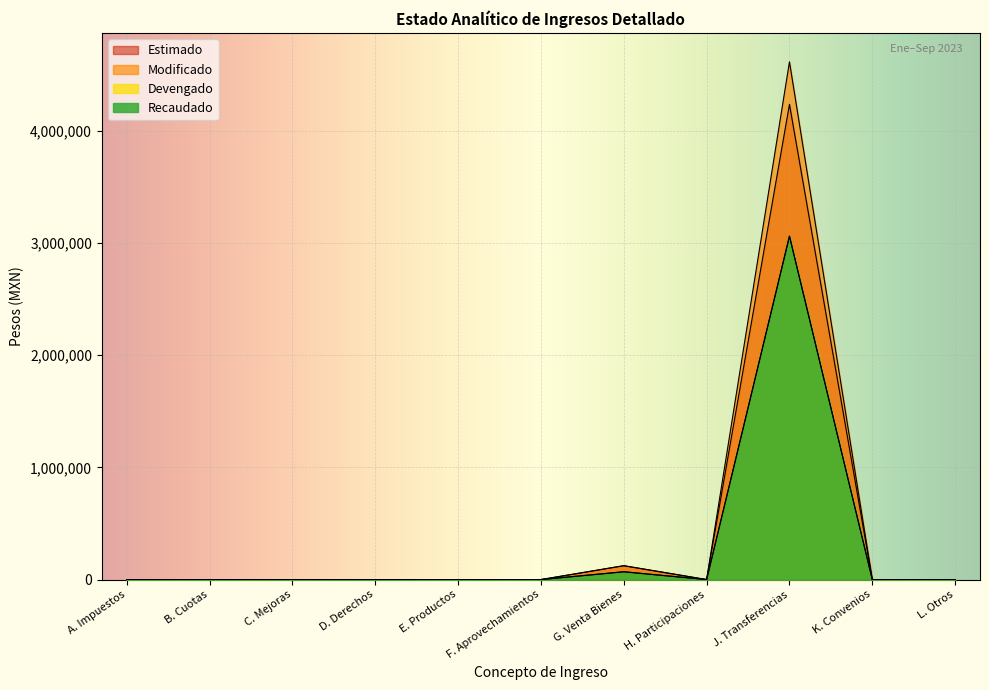

True or false: Recaudado has a value of -1435438.9 at D. Derechos.

False